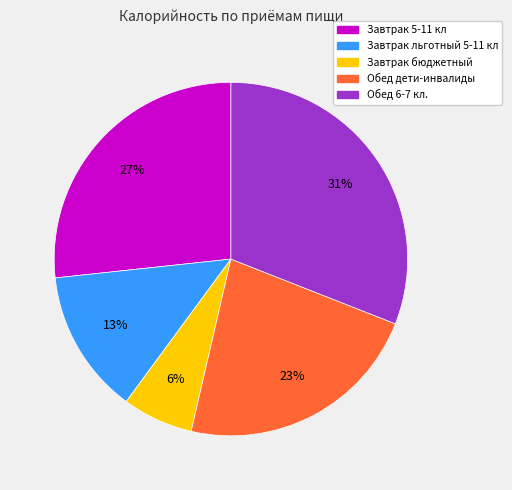

Is it true that Завтрак льготный 5-11 кл is 13% of the pie?

True